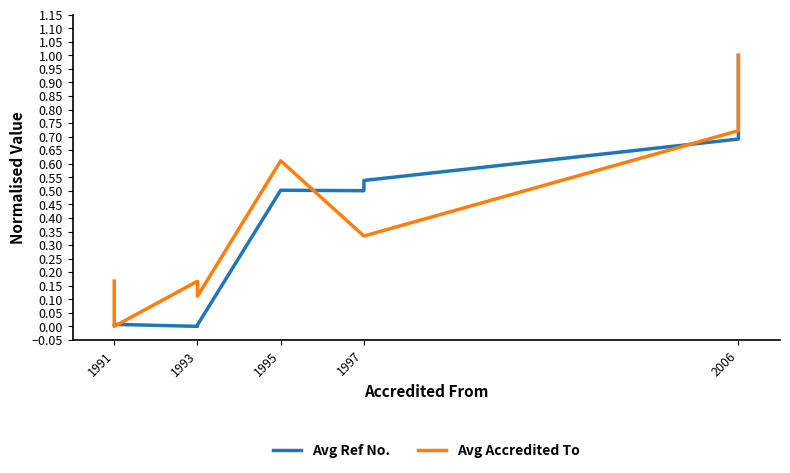

Rank the series at 2006 from highest to lowest value.

Avg Accredited To, Avg Ref No.